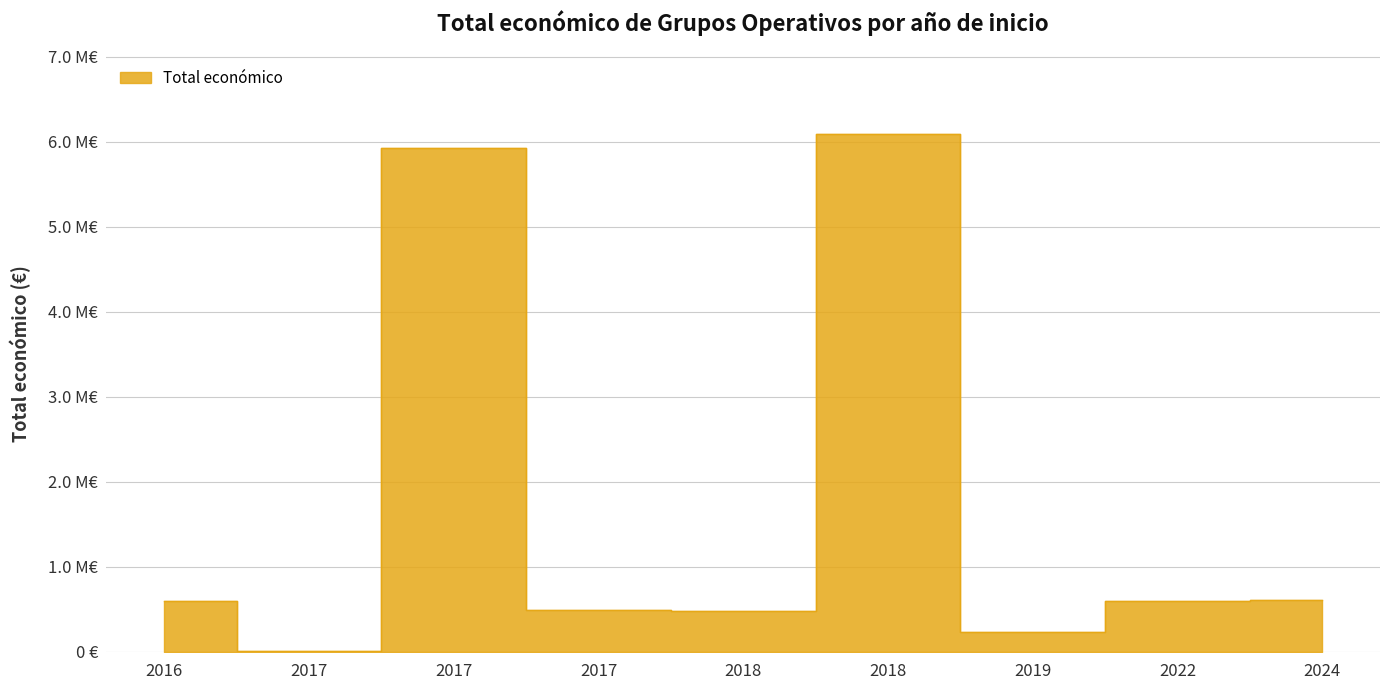

At which label is the value closest to 3051085?

2024